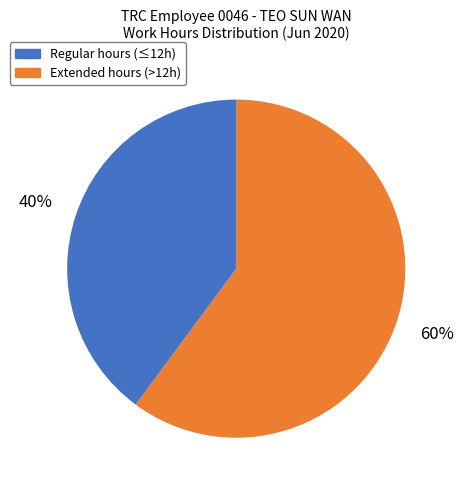

Does any single category account for the majority?

Yes